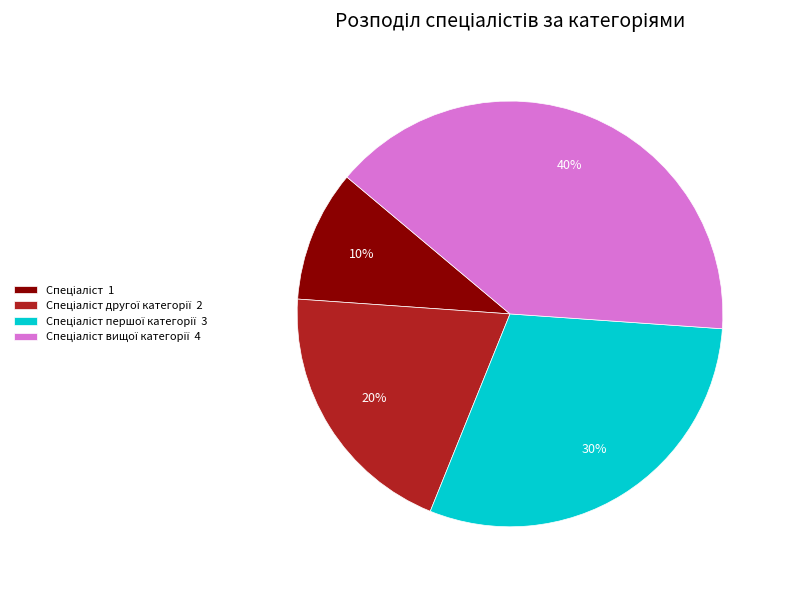

To the nearest percent, what is the difference between the largest and smallest slice percentages?

30%